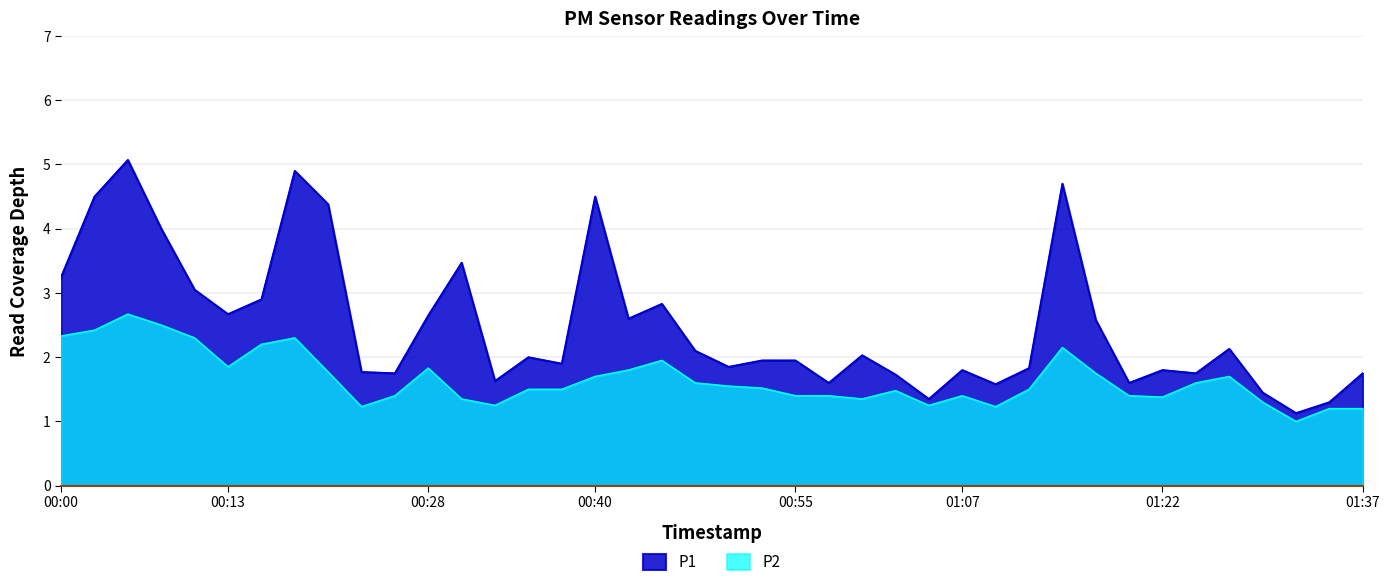

Reading right to left, list all the values displayed in this chart.

P1: 1.8	1.3	1.1	1.4	2.1	1.8	1.8	1.6	2.6	4.7	1.8	1.6	1.8	1.4	1.7	2.0	1.6	1.9	1.9	1.9	2.1	2.8	2.6	4.5	1.9	2.0	1.6	3.5	2.6	1.8	1.8	4.4	4.9	2.9	2.7	3.0	4.0	5.1	4.5	3.2
P2: 1.2	1.2	1.0	1.3	1.7	1.6	1.4	1.4	1.8	2.1	1.5	1.2	1.4	1.2	1.5	1.4	1.4	1.4	1.5	1.6	1.6	1.9	1.8	1.7	1.5	1.5	1.2	1.4	1.8	1.4	1.2	1.8	2.3	2.2	1.9	2.3	2.5	2.7	2.4	2.3